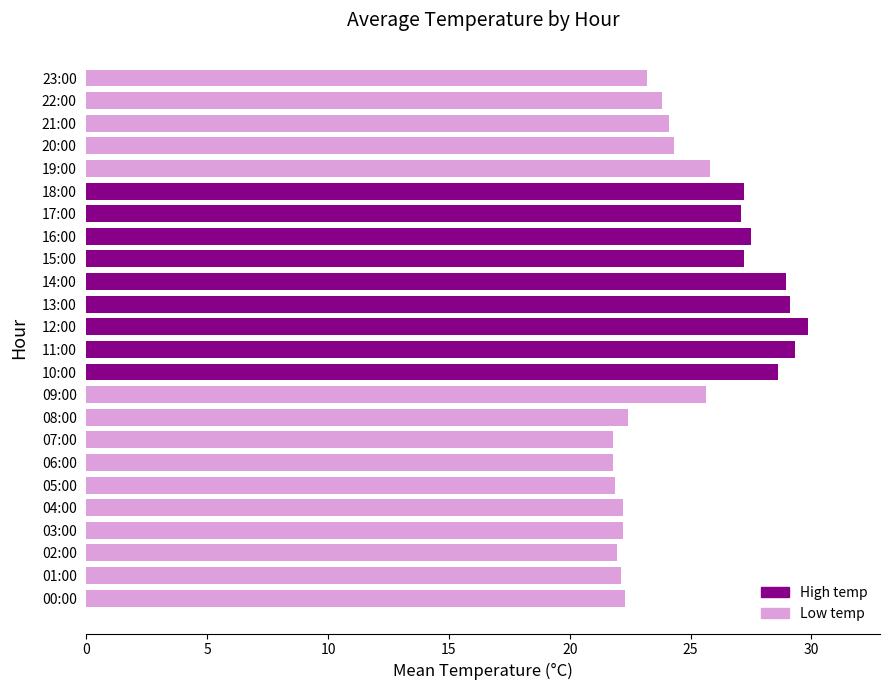

The value at 08:00 is 22.4. True or false?

True